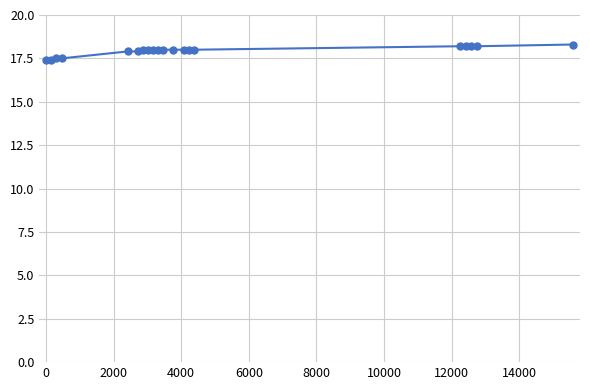

What is the value of the 17th point from the left?

18.2